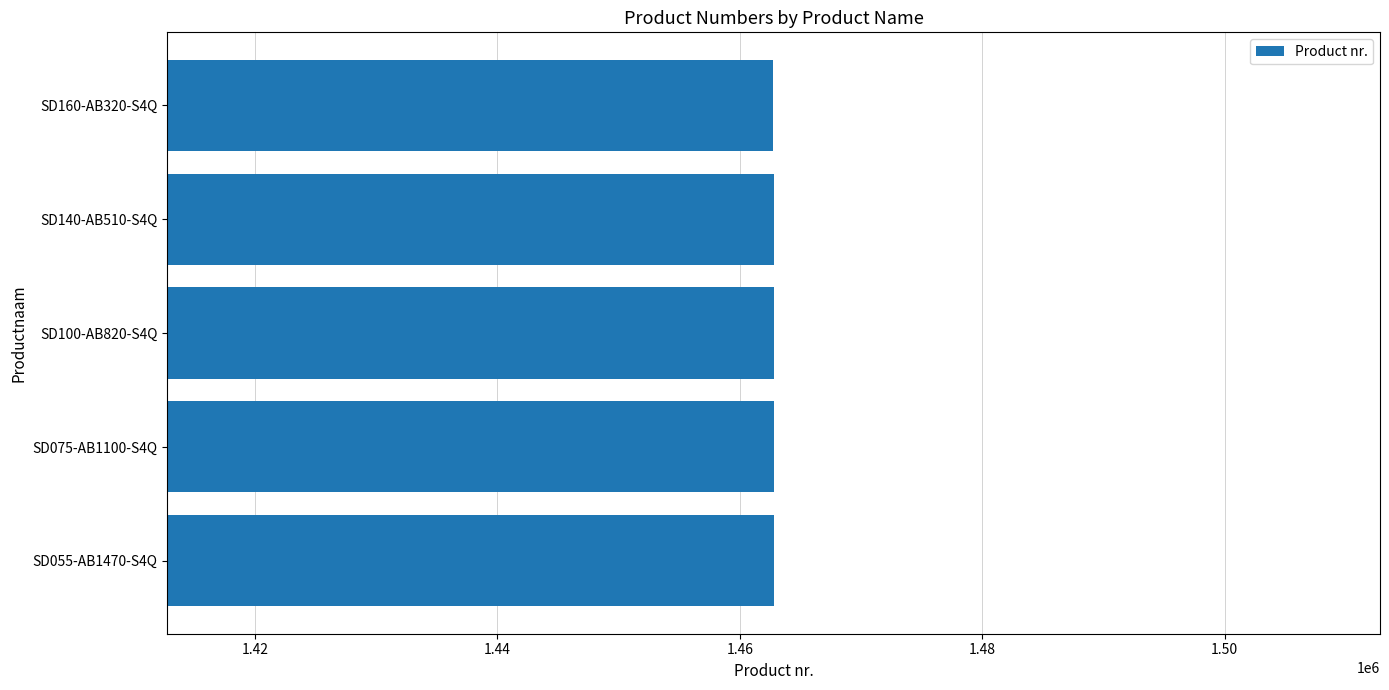

Approximately how many times larger is the value at SD140-AB510-S4Q compared to SD160-AB320-S4Q?

1.0